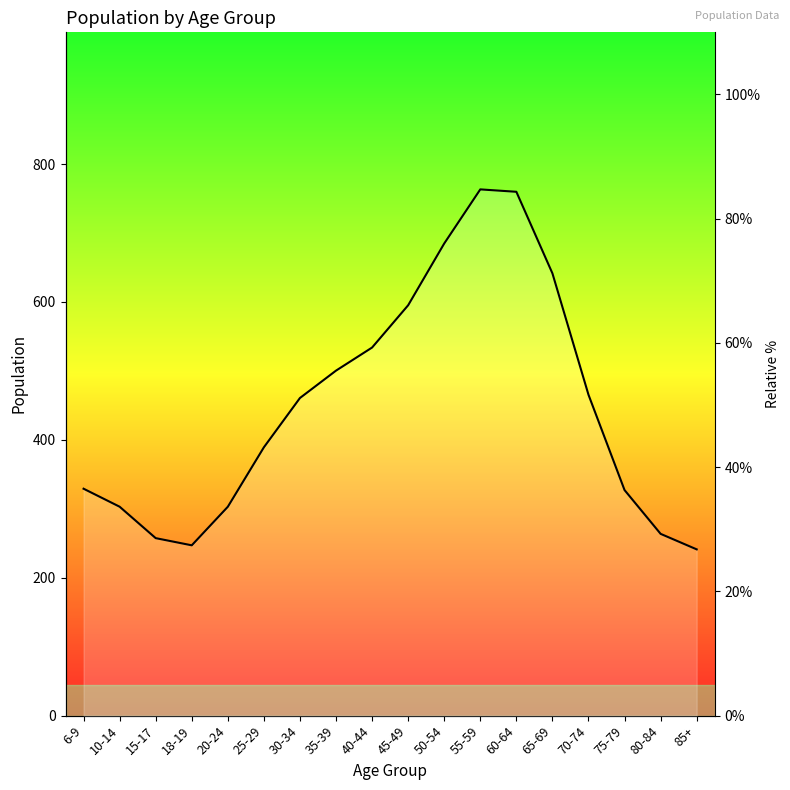

What is the label of the 16th point from the right?

15-17